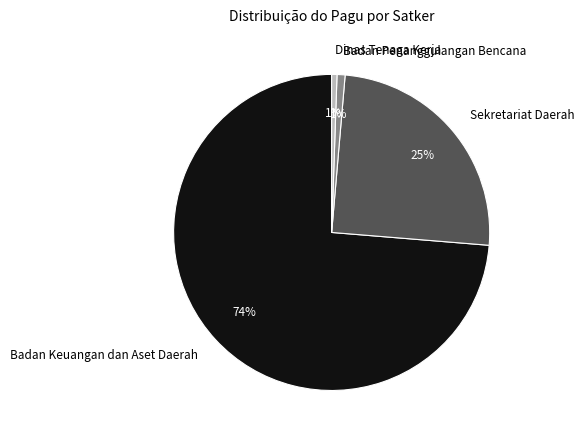

To the nearest percent, what is the difference between the Sekretariat Daerah and Badan Penanggulangan Bencana slice percentages?

24%